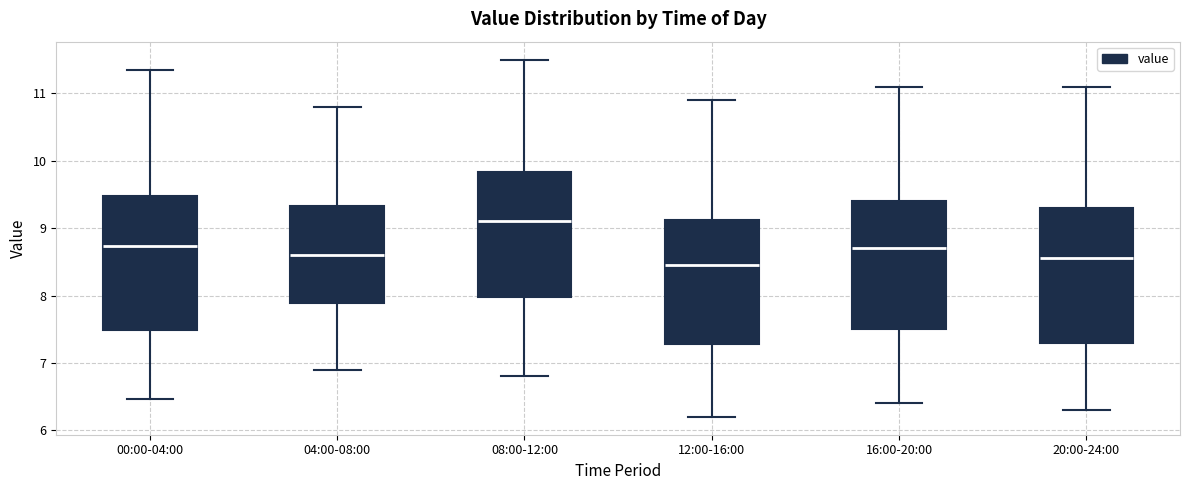

Reading left to right, transcribe this box plot: for each box, give where its median line is, the range the box spans, and where its two whiskers end, as read against the y-axis. The values are not printed on the chart, so give them approximately, as read against the axis.

00:00-04:00: median 8.7, box 7.5 to 9.5, whiskers 6.5 to 11.4
04:00-08:00: median 8.6, box 7.9 to 9.3, whiskers 6.9 to 10.8
08:00-12:00: median 9.1, box 8.0 to 9.8, whiskers 6.8 to 11.5
12:00-16:00: median 8.5, box 7.3 to 9.1, whiskers 6.2 to 10.9
16:00-20:00: median 8.7, box 7.5 to 9.4, whiskers 6.4 to 11.1
20:00-24:00: median 8.6, box 7.3 to 9.3, whiskers 6.3 to 11.1